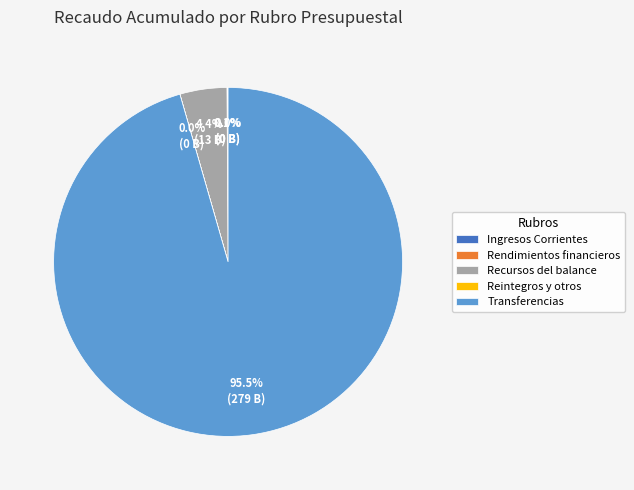

Which category has the biggest portion of the pie?

Transferencias